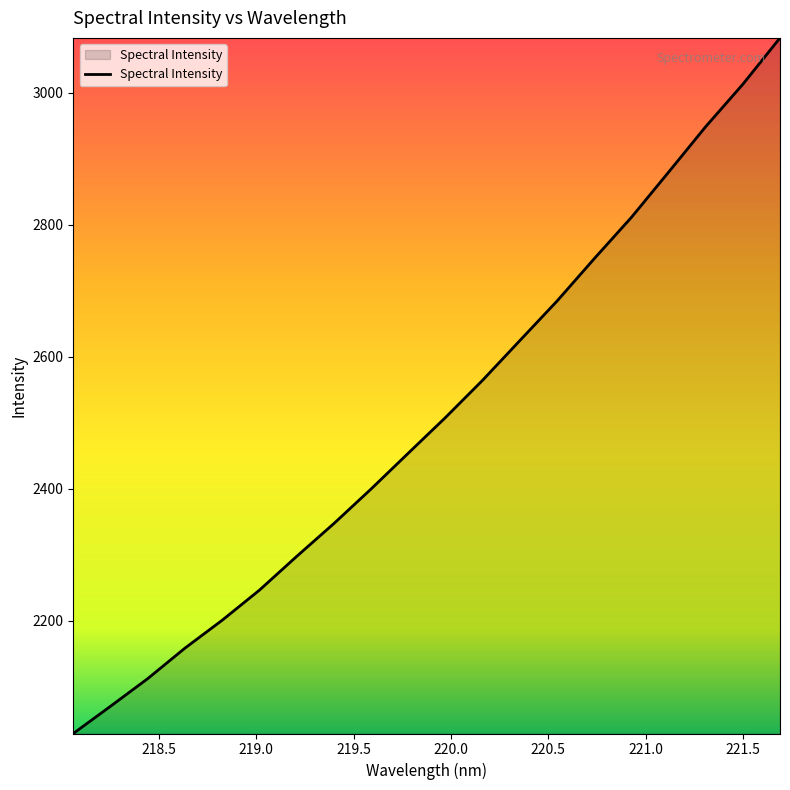

What is the greatest value displayed?

3083.4